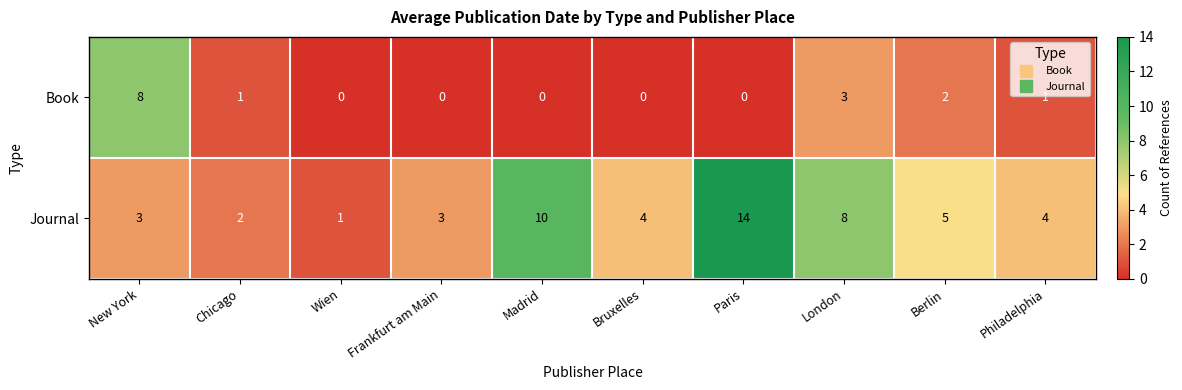

Reading left to right, extract all data points from this chart.

Book: New York=8	Chicago=1	Wien=0	Frankfurt am Main=0	Madrid=0	Bruxelles=0	Paris=0	London=3	Berlin=2	Philadelphia=1
Journal: New York=3	Chicago=2	Wien=1	Frankfurt am Main=3	Madrid=10	Bruxelles=4	Paris=14	London=8	Berlin=5	Philadelphia=4